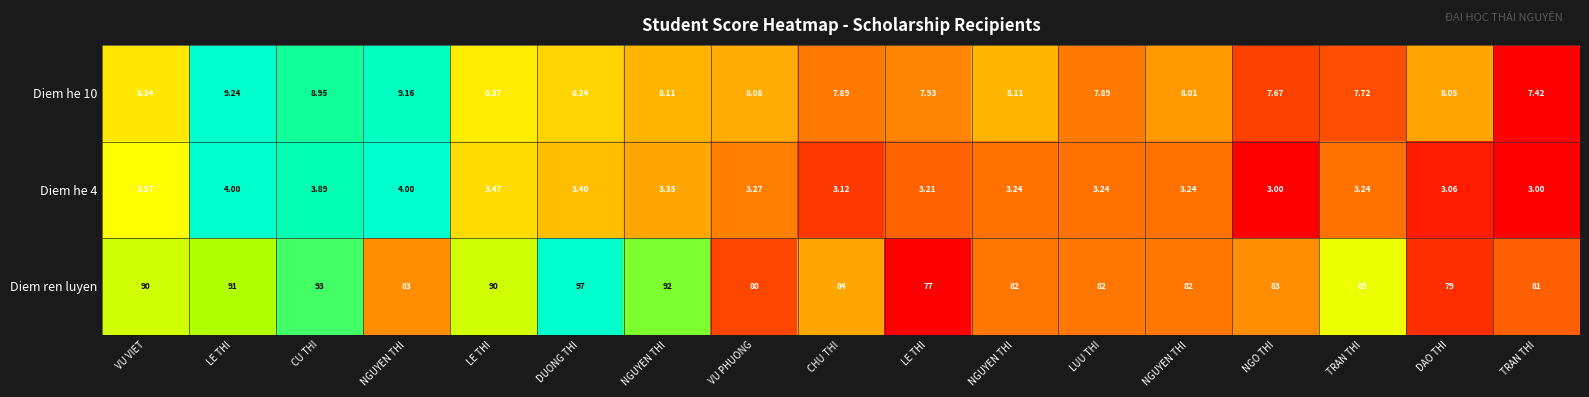

Reading left to right, what are all the values shown in this chart?

Diem he 10: VU VIET=8.3	LE THI=9.2	CU THI=8.9	NGUYEN THI=9.2	LE THI=8.4	DUONG THI=8.2	NGUYEN THI=8.1	VU PHUONG=8.1	CHU THI=7.9	LE THI=7.9	NGUYEN THI=8.1	LUU THI=7.9	NGUYEN THI=8.0	NGO THI=7.7	TRAN THI=7.7	DAO THI=8.1	TRAN THI=7.4
Diem he 4: VU VIET=3.6	LE THI=4.0	CU THI=3.9	NGUYEN THI=4.0	LE THI=3.5	DUONG THI=3.4	NGUYEN THI=3.4	VU PHUONG=3.3	CHU THI=3.1	LE THI=3.2	NGUYEN THI=3.2	LUU THI=3.2	NGUYEN THI=3.2	NGO THI=3.0	TRAN THI=3.2	DAO THI=3.1	TRAN THI=3.0
Diem ren luyen: VU VIET=90.0	LE THI=91.0	CU THI=93.0	NGUYEN THI=83.0	LE THI=90.0	DUONG THI=97.0	NGUYEN THI=92.0	VU PHUONG=80.0	CHU THI=84.0	LE THI=77.0	NGUYEN THI=82.0	LUU THI=82.0	NGUYEN THI=82.0	NGO THI=83.0	TRAN THI=89.0	DAO THI=79.0	TRAN THI=81.0